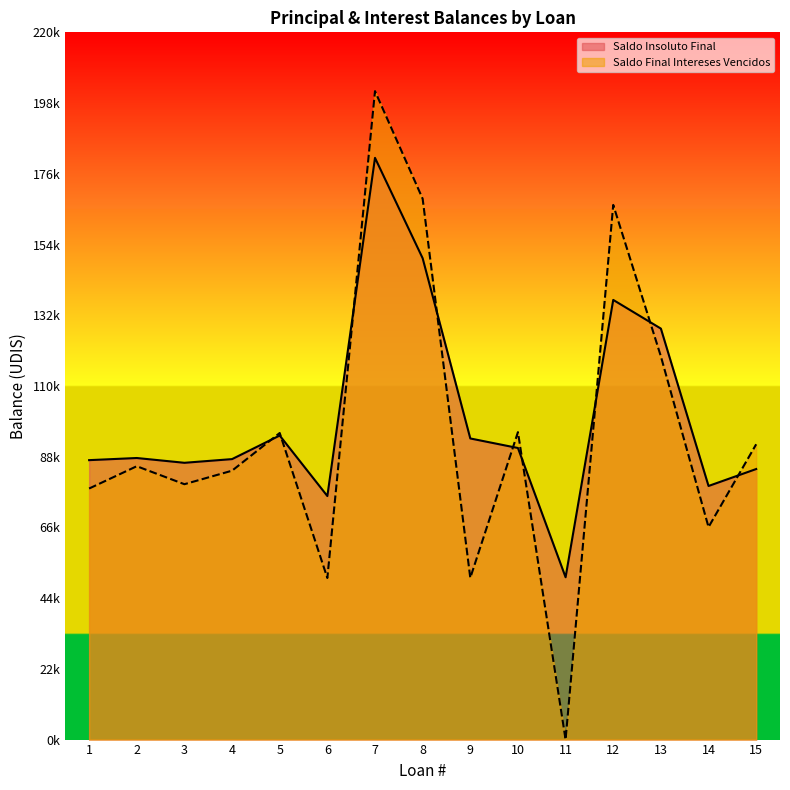

Reading left to right, transcribe all the data shown in this chart.

Saldo Insoluto Final: 1=86923.1	2=87588.3	3=86099.1	4=87246.7	5=94578.6	6=75757.5	7=180951.2	8=149728.6	9=93666.8	10=90699.5	11=50497.3	12=136760.7	13=127844.6	14=78887.0	15=84156.8
Saldo Final Intereses Vencidos: 1=78095.1	2=85030.8	3=79437.6	4=83645.3	5=95366.9	6=50260.2	7=201707.5	8=168232.0	9=50306.8	10=95636.1	11=0.0	12=166320.5	13=119198.3	14=66099.4	15=91861.5